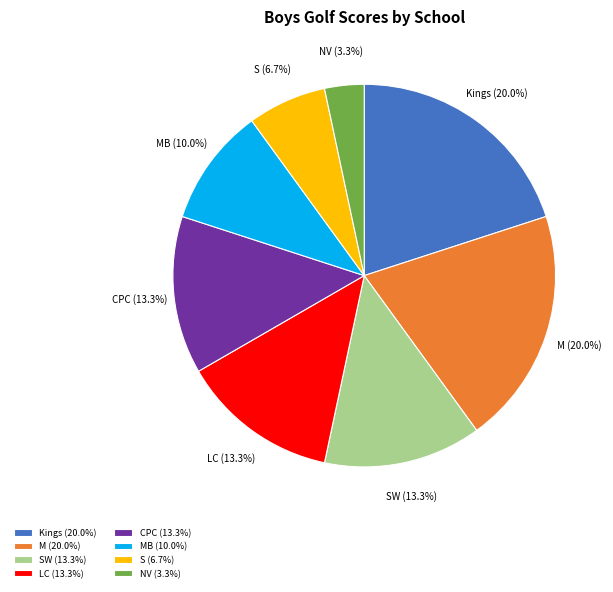

What percentage is the MB slice, to the nearest percent?

10%